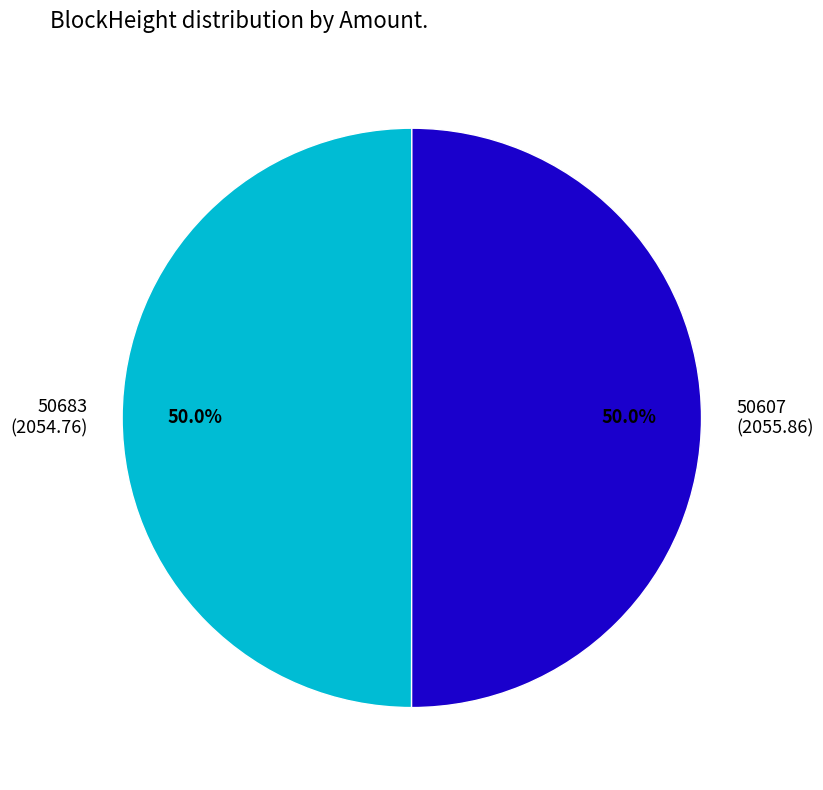

Approximately how many times larger is the value at 50607 (2055.86) compared to 50683 (2054.76)?

1.0